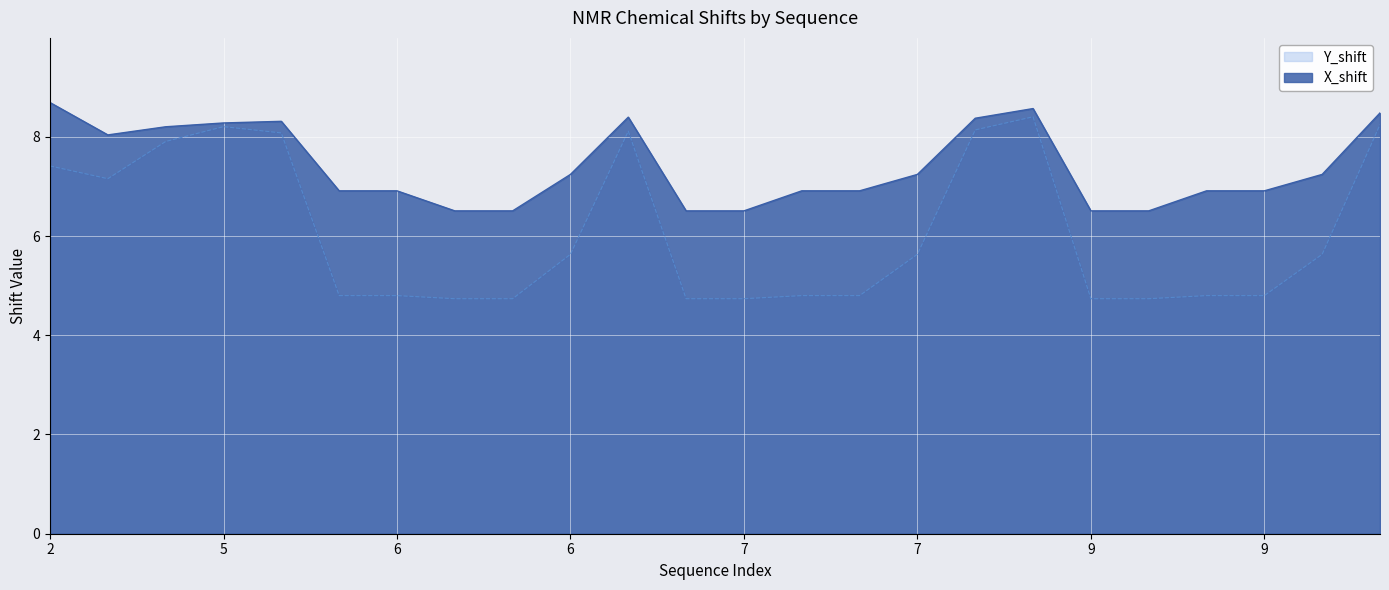

Rank the series by their average value, from lowest to highest.

Y_shift, X_shift